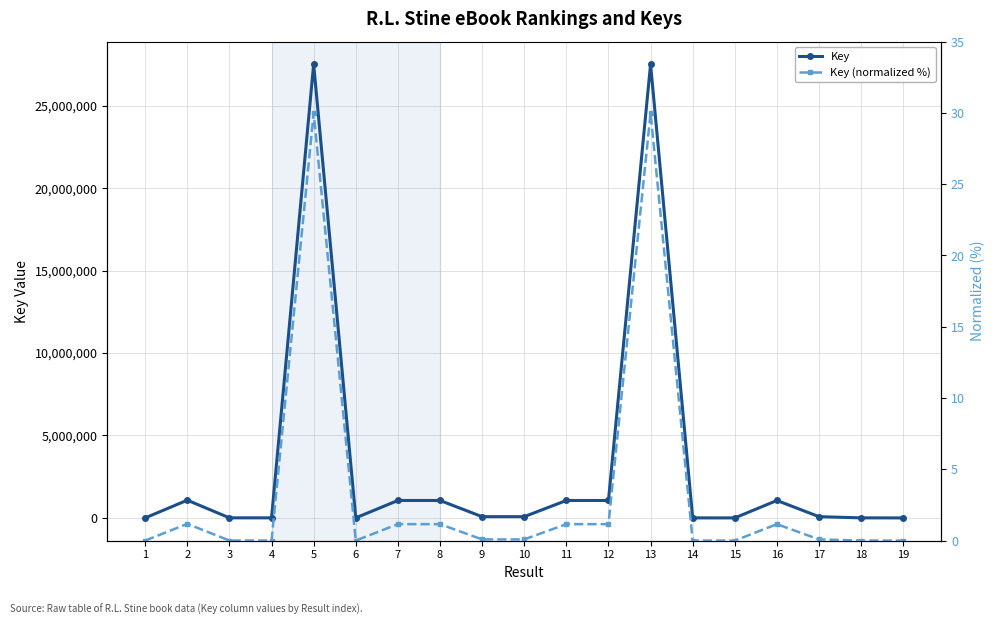

True or false: Key (normalized %) and Key cross at least once.

False